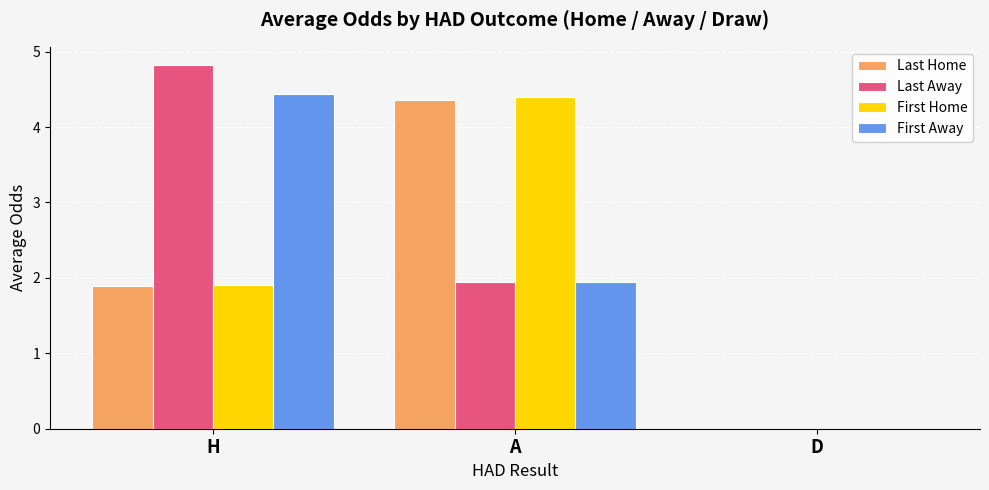

Count the number of categories in the chart.

3